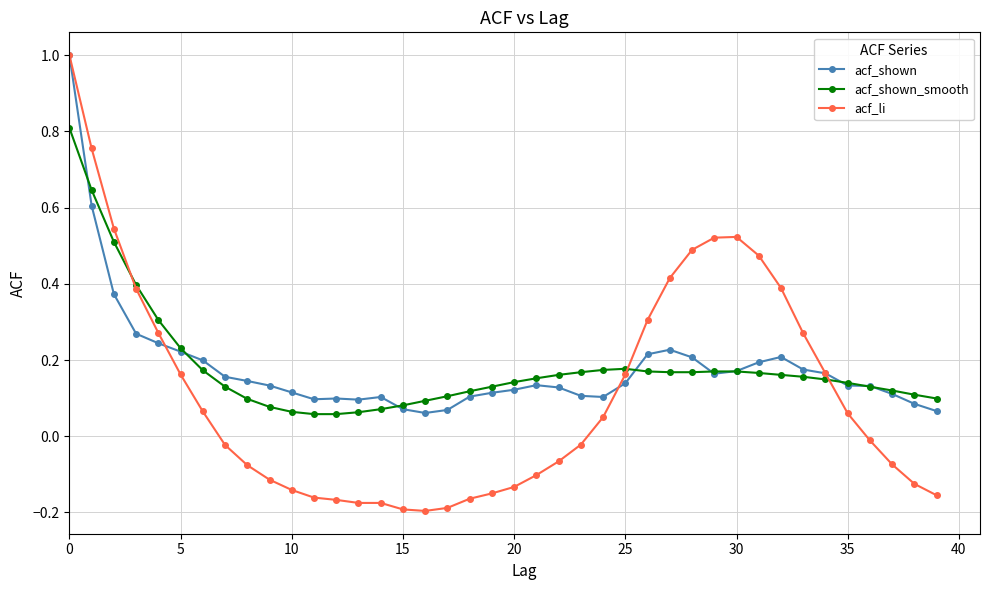

What is the total value across all series at 0?

2.8